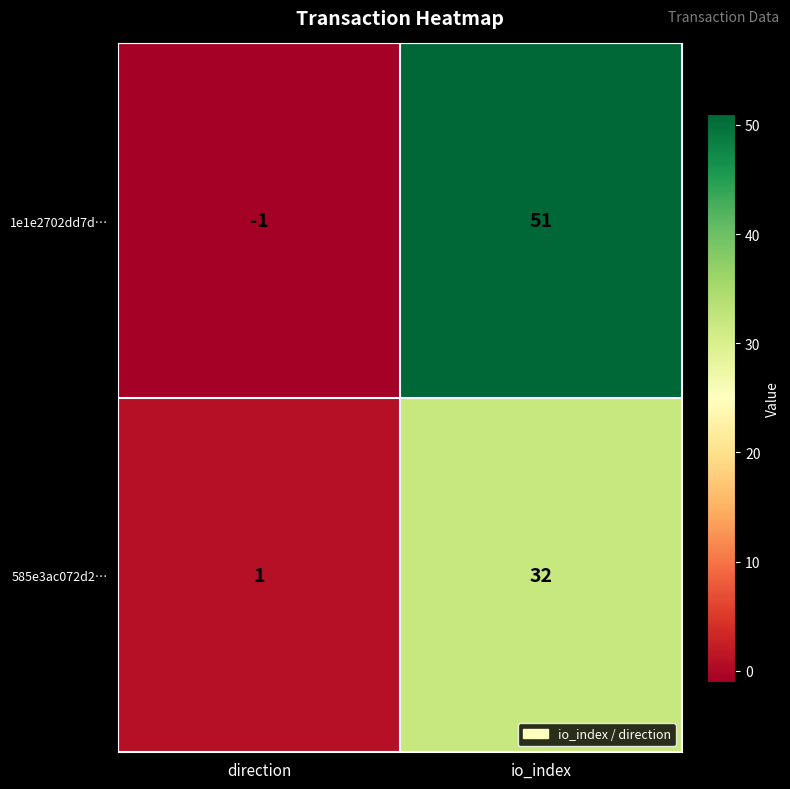

Between direction and io_index, which series saw the biggest shift?

1e1e2702dd7d…